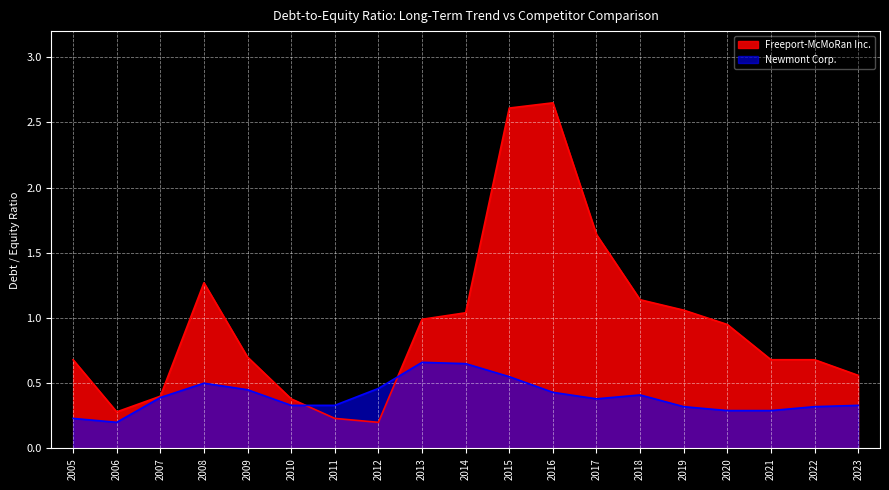

Which series ends up on top after the final intersection of Freeport-McMoRan Inc. and Newmont Corp.?

Freeport-McMoRan Inc.